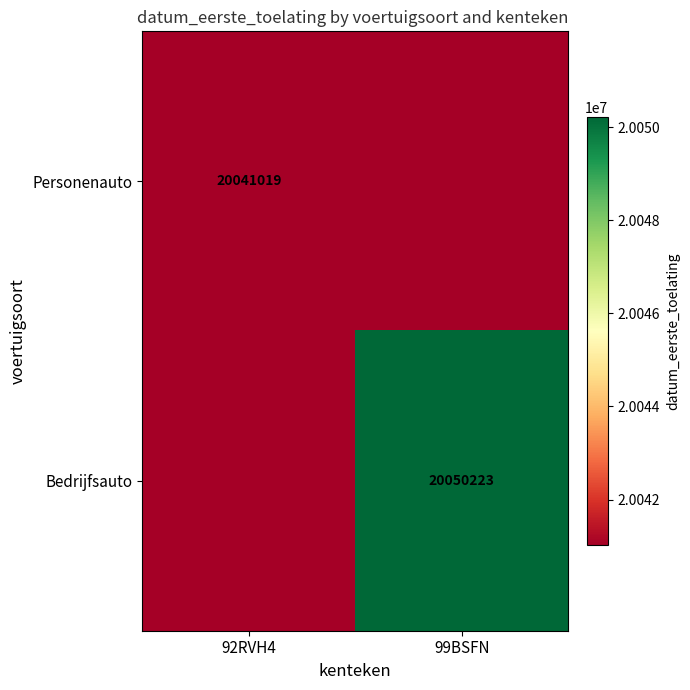

Is it true that Bedrijfsauto equals 26758515 at 99BSFN?

False